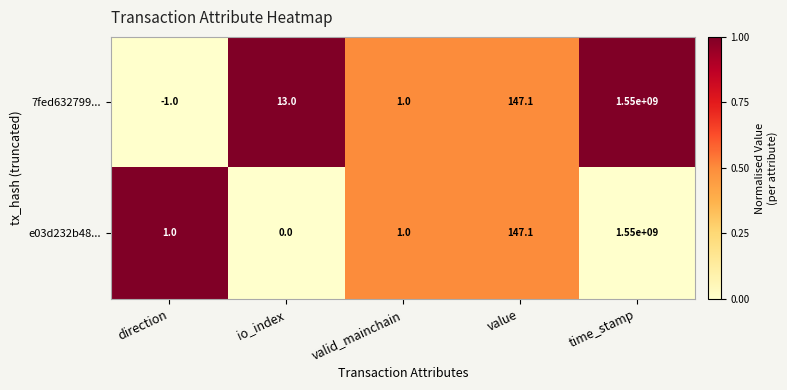

At which category is the sum across all series the highest?

time_stamp